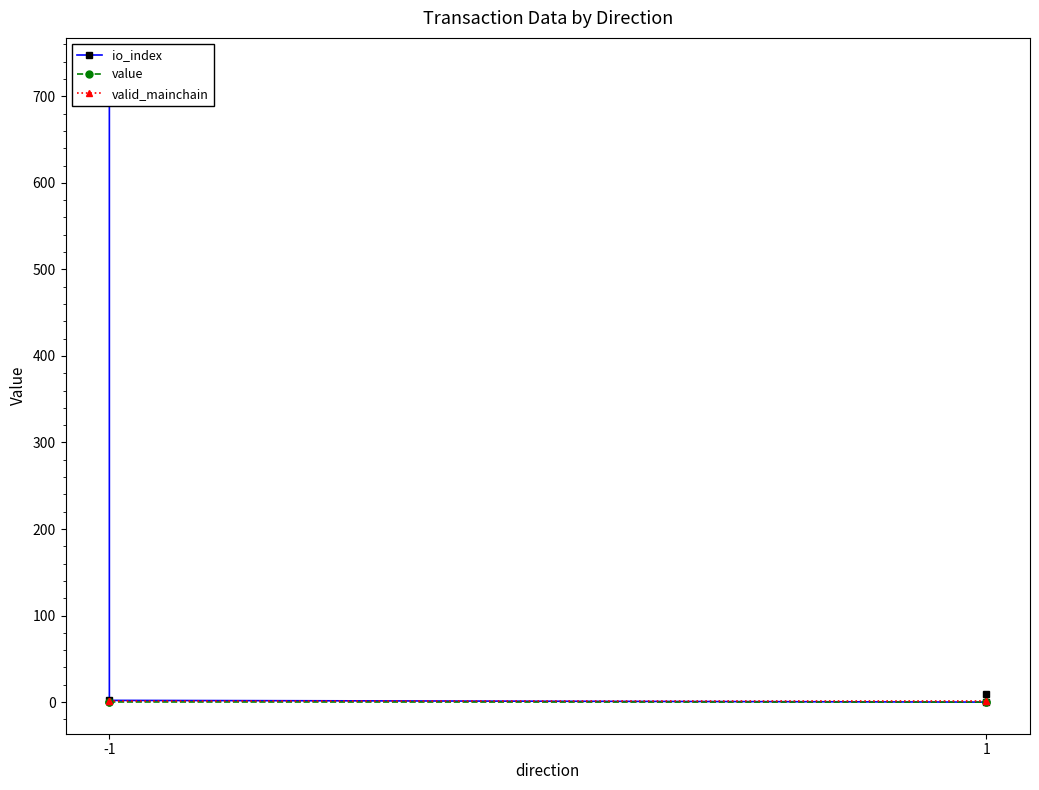

Which series has the largest range (max minus min)?

io_index